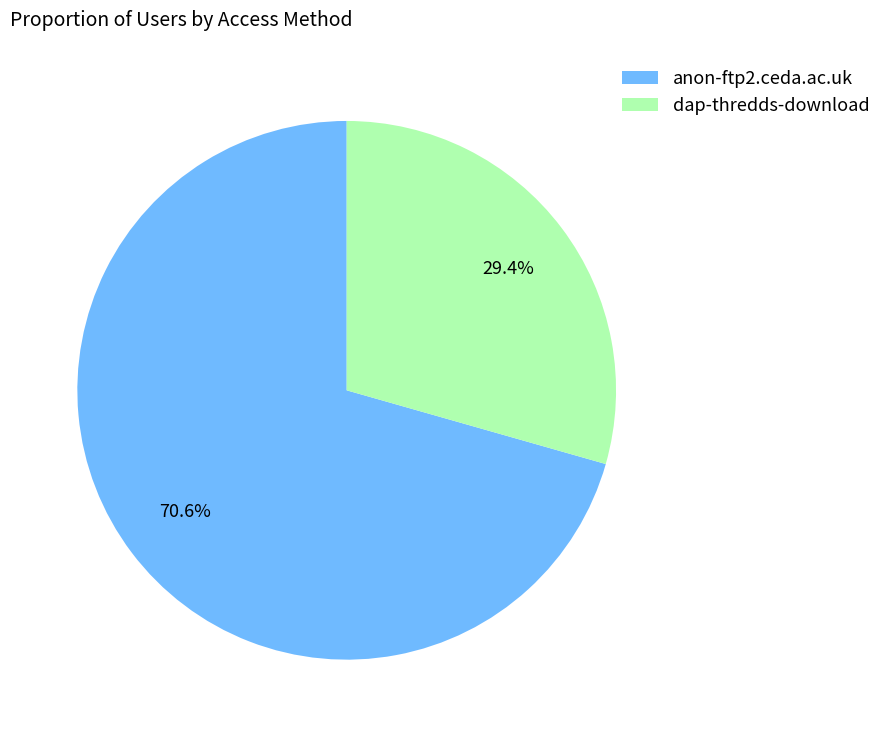

Rank the categories by value from highest to lowest.

anon-ftp2.ceda.ac.uk, dap-thredds-download